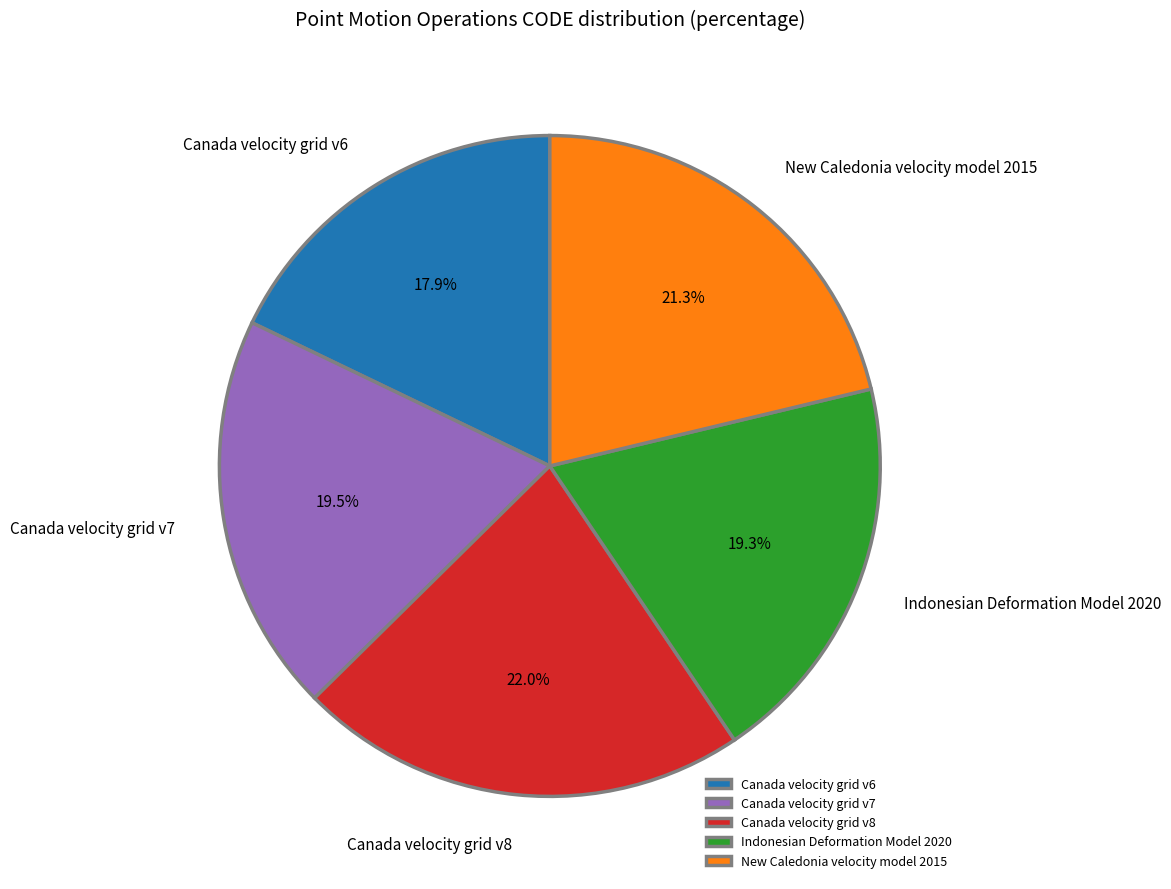

How many slices are in this pie chart?

5